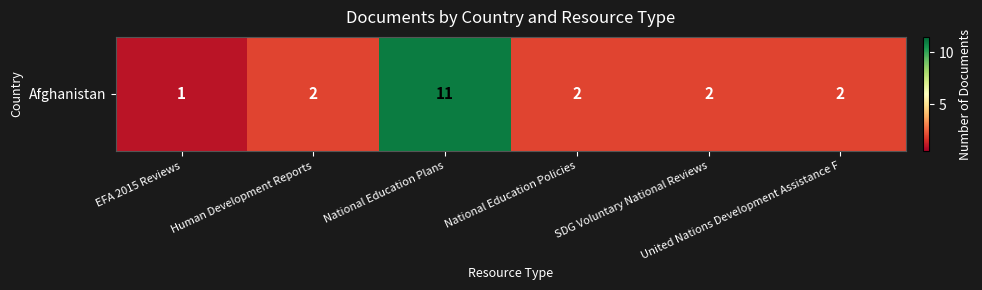

Reading right to left, what are all the values shown in this chart?

United Nations Development Assistance F=2	SDG Voluntary National Reviews=2	National Education Policies=2	National Education Plans=11	Human Development Reports=2	EFA 2015 Reviews=1